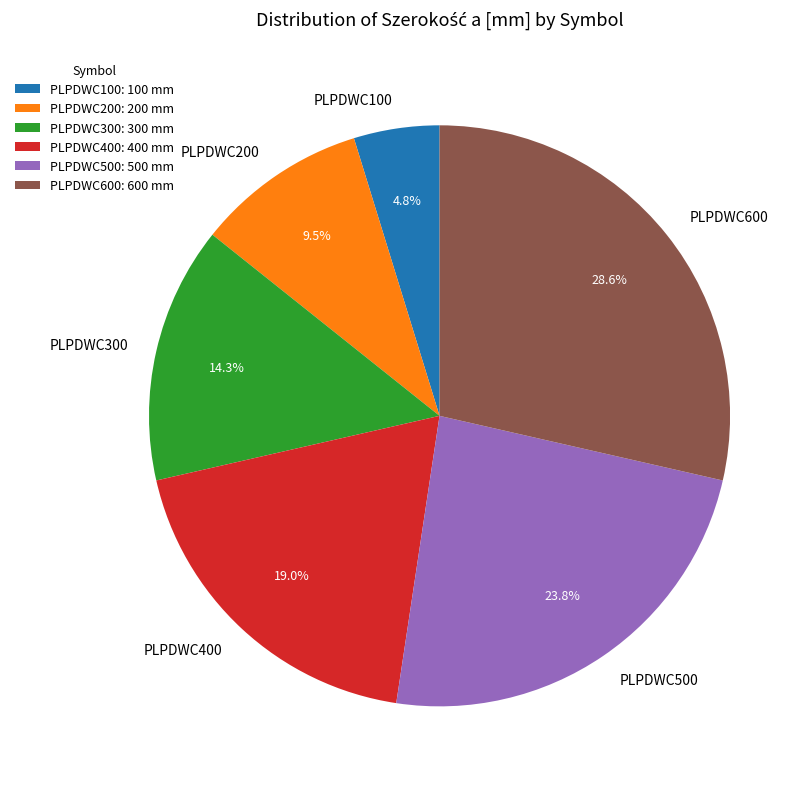

Is there any slice that represents more than half of the pie?

No